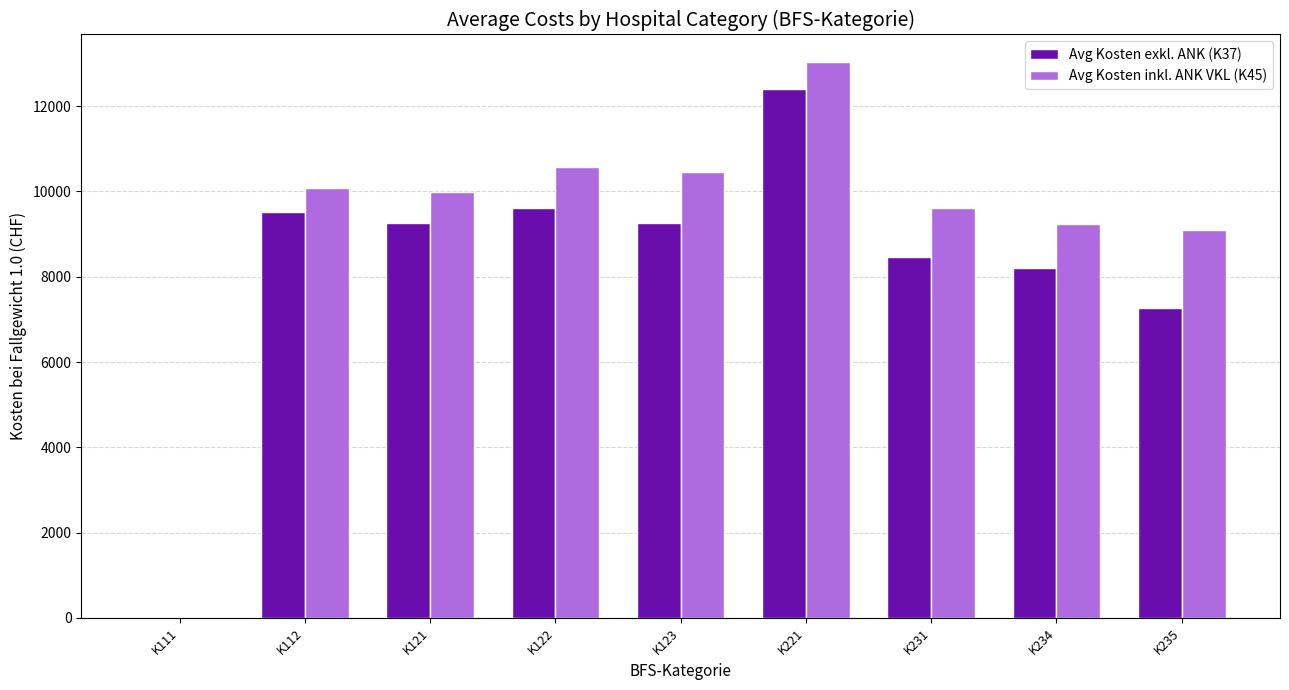

What are all the series names shown in the legend?

Avg Kosten exkl. ANK (K37), Avg Kosten inkl. ANK VKL (K45)